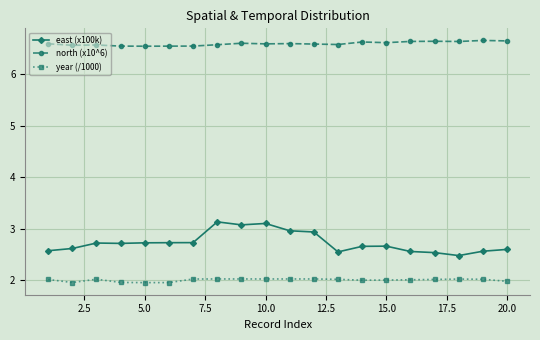

At how many categories does at least one series exceed 5?

20